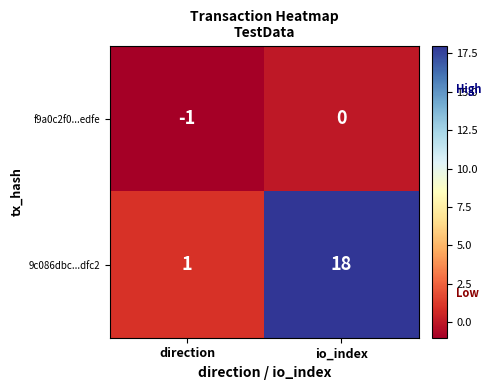

Which series changed the most between direction and io_index?

9c086dbc...dfc2